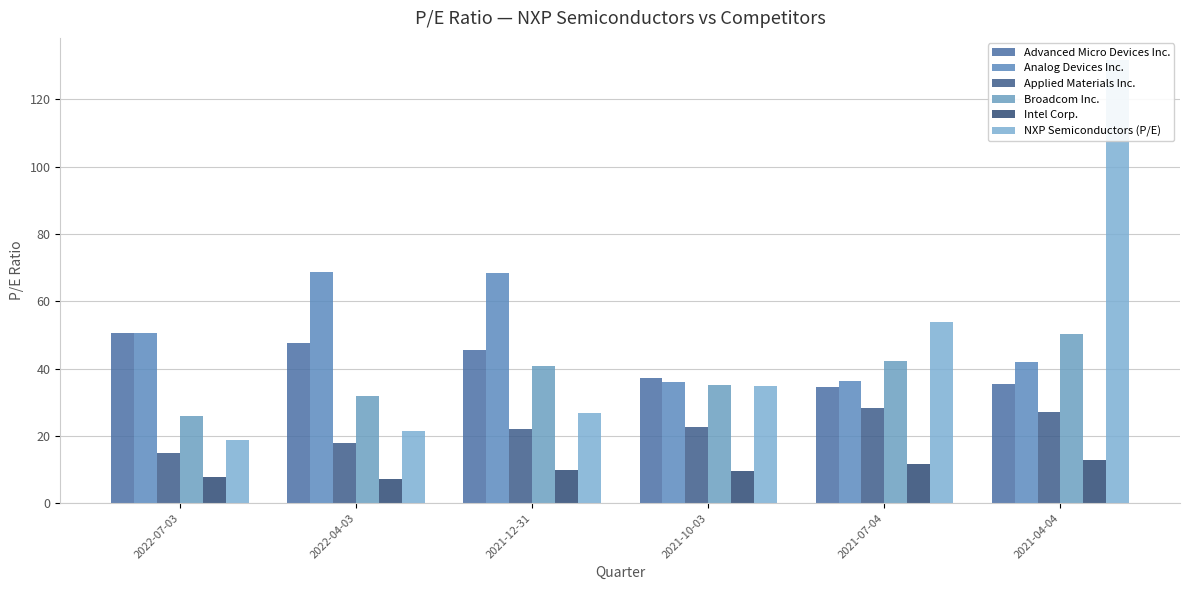

What is the sum of all Advanced Micro Devices Inc. values?

250.8